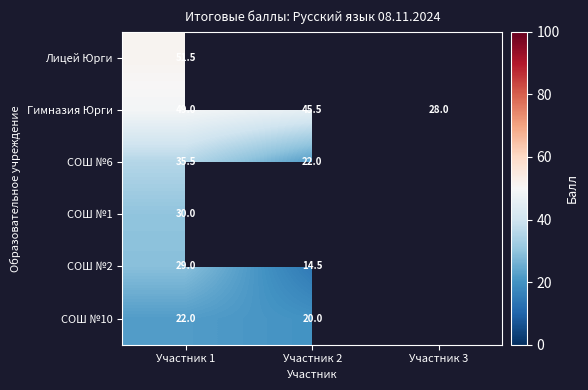

Is the value of Гимназия Юрги at Участник 2 greater than the value of СОШ №6 at Участник 2?

Yes